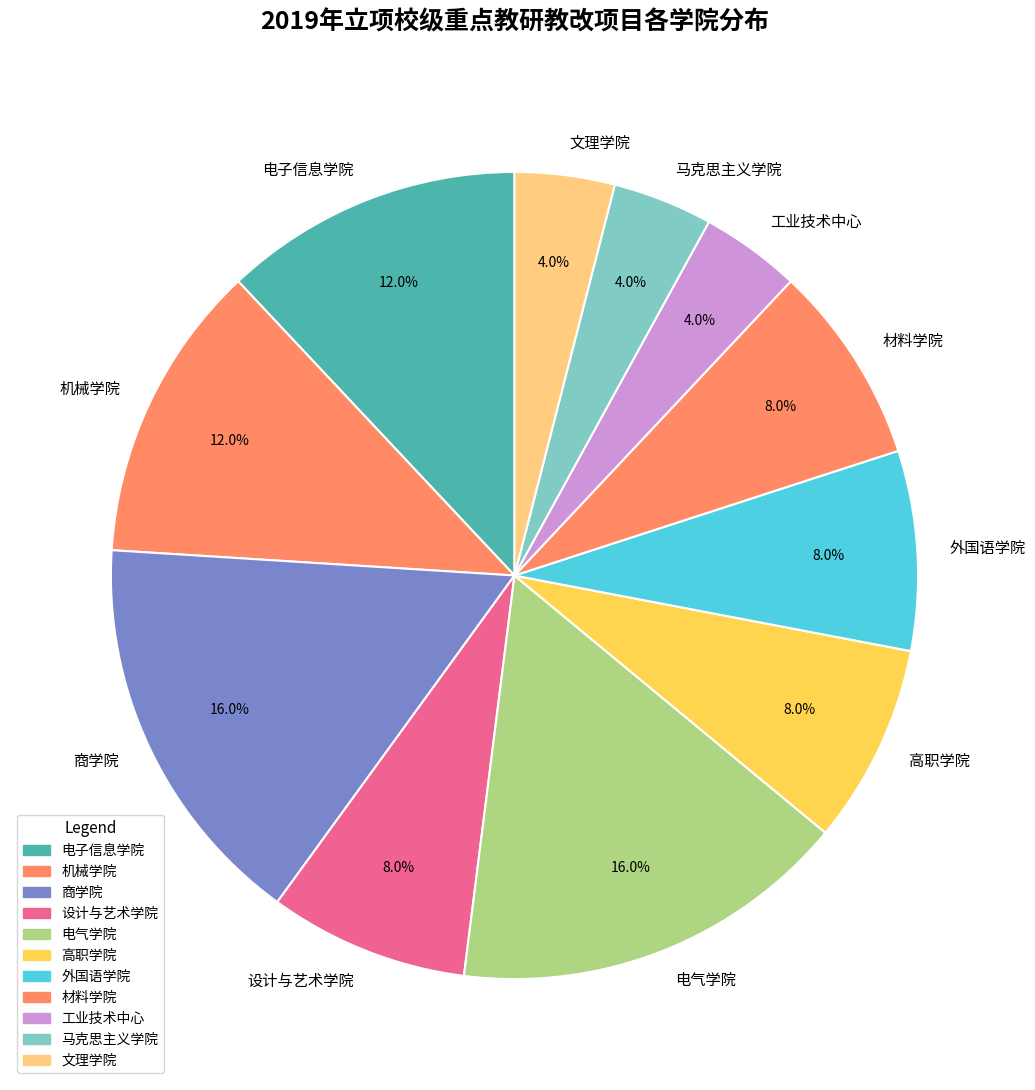

To the nearest percent, what is the average slice percentage?

9%